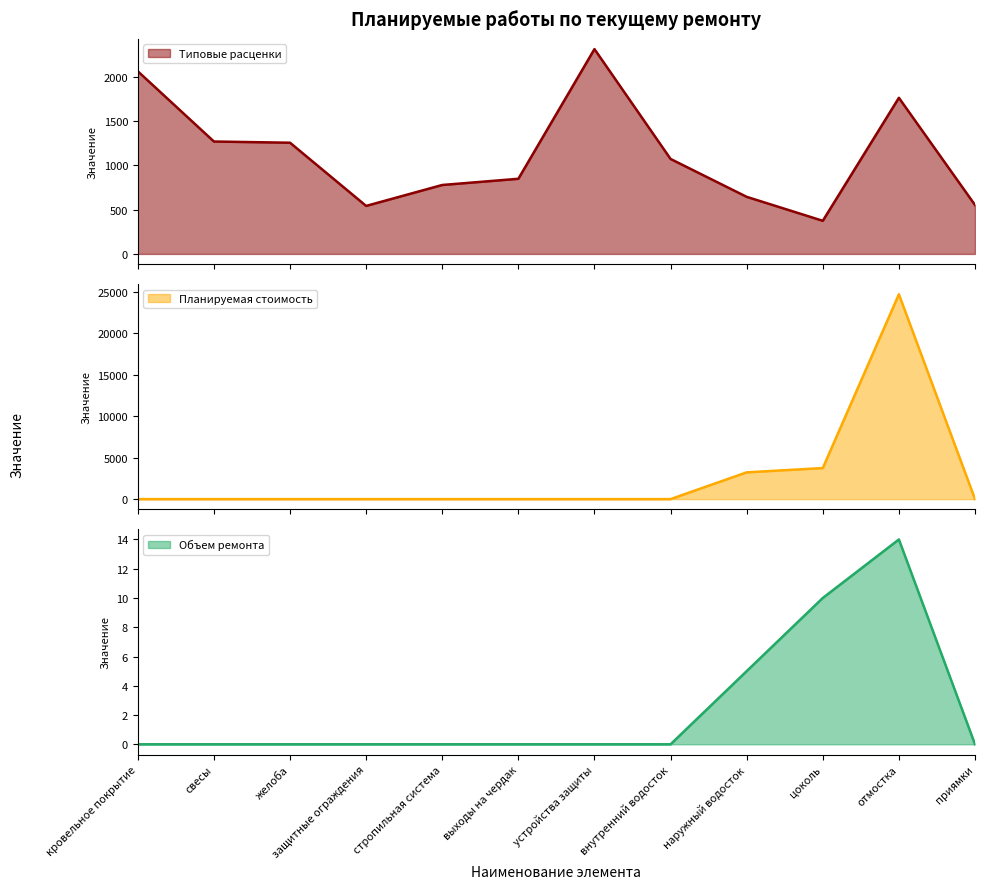

True or false: Объем ремонта and Планируемая стоимость intersect in this chart.

False